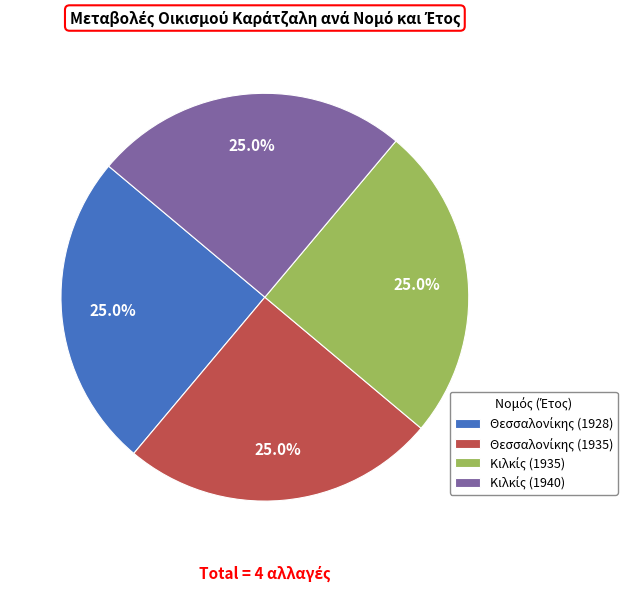

Is there a majority slice in this chart?

No